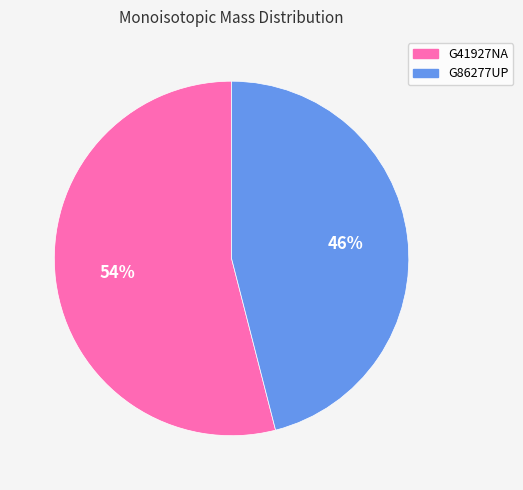

To the nearest percent, what percentage of the pie is G41927NA?

54%